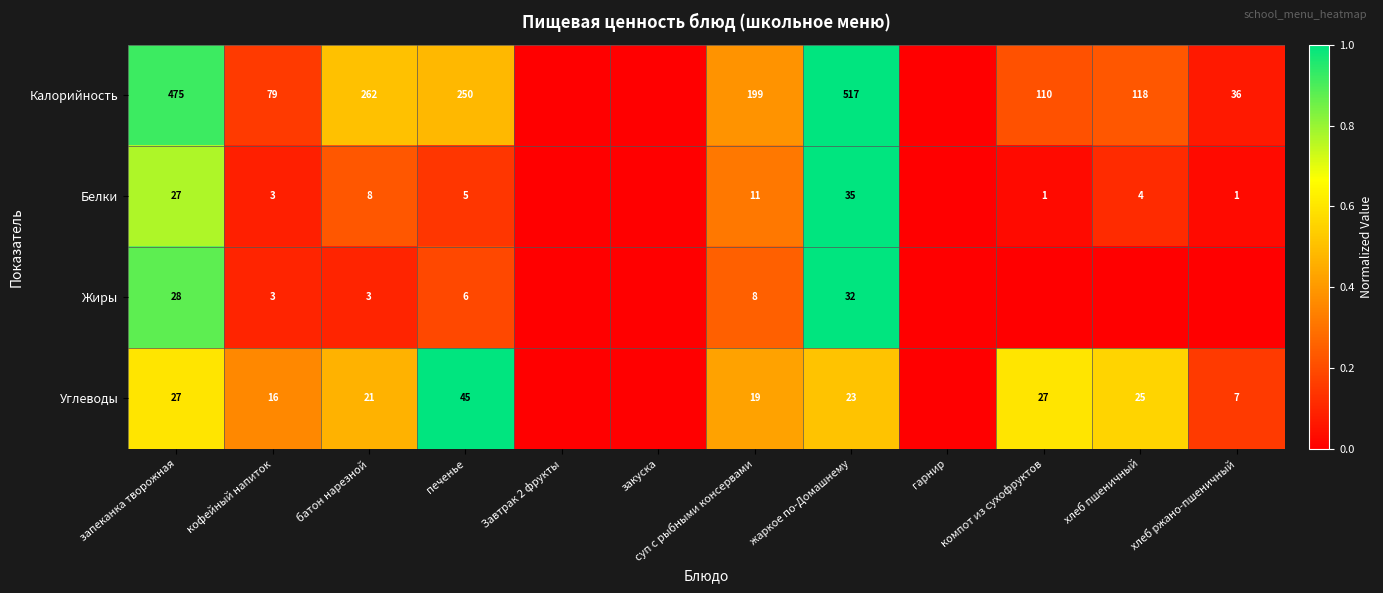

What is the difference between the highest and lowest values at суп с рыбными консервами?

191